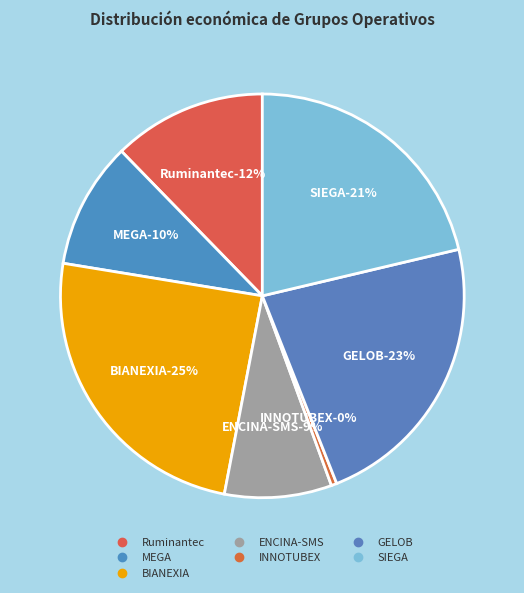

The BIANEXIA slice represents 38% of the pie. True or false?

False